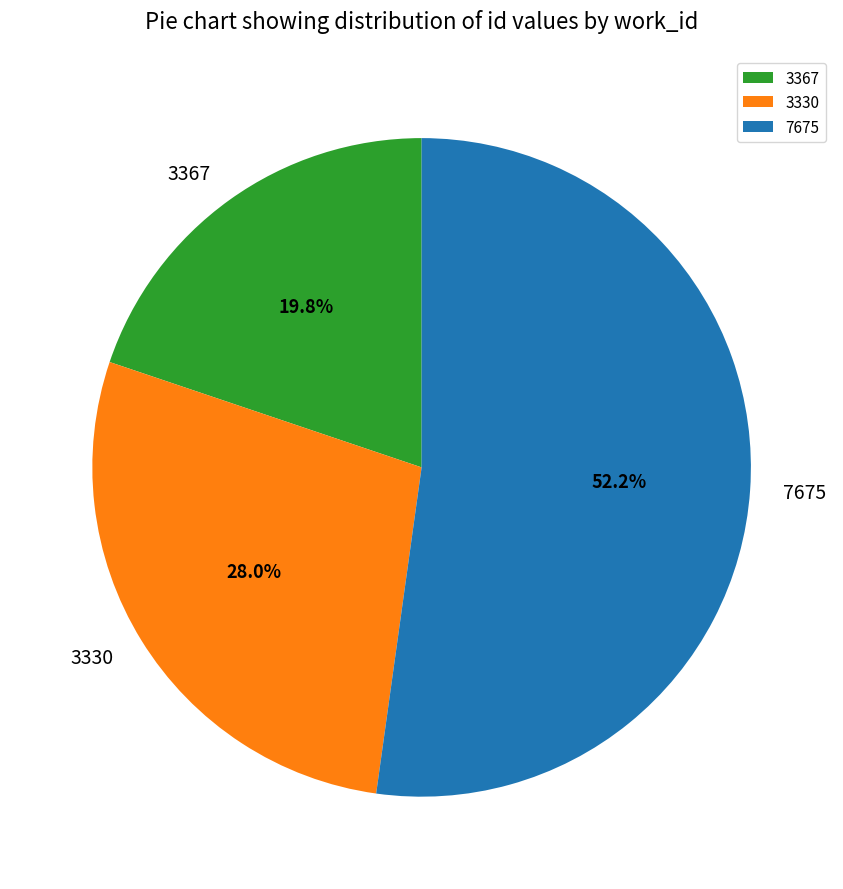

Rank the categories by value from lowest to highest.

3367, 3330, 7675